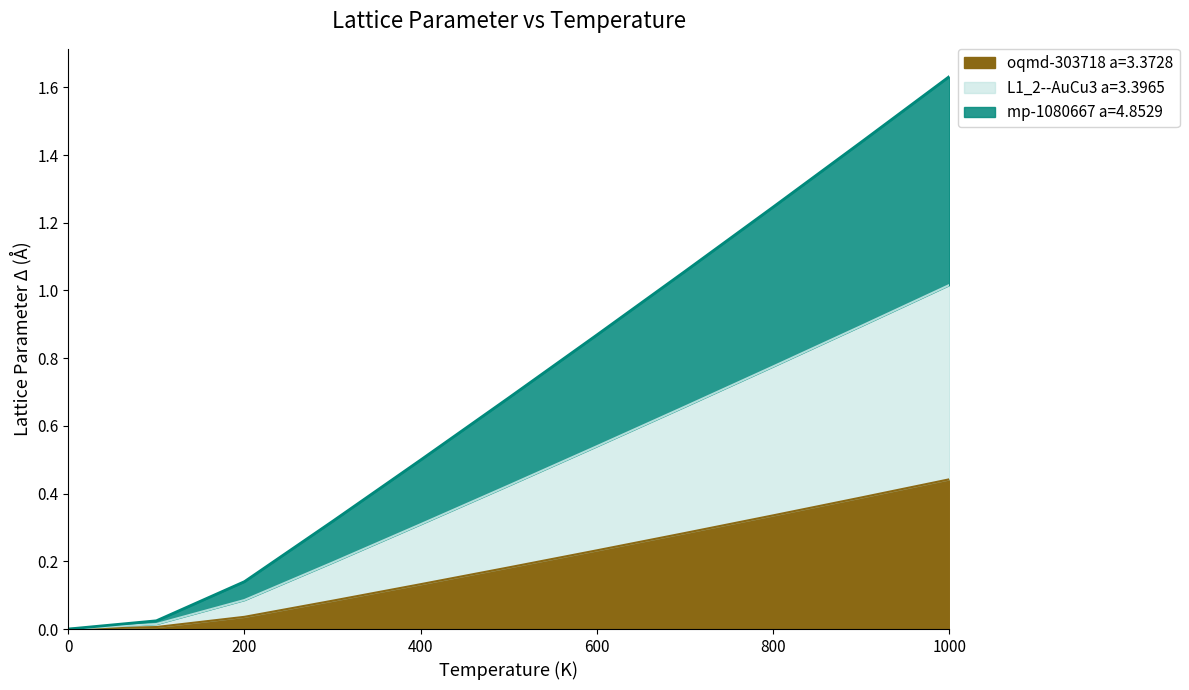

At which category is the sum across all series the highest?

1000